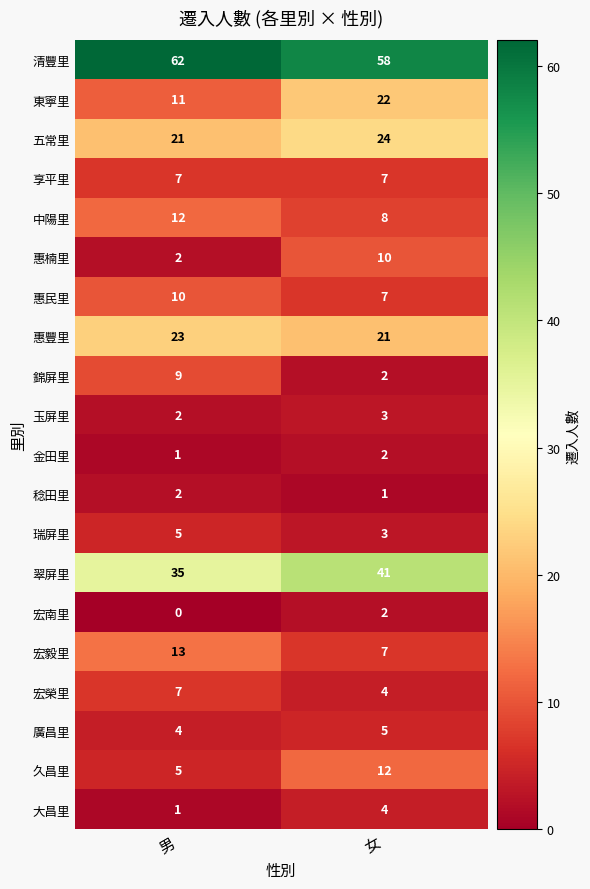

Which label corresponds to the largest value in the chart?

男